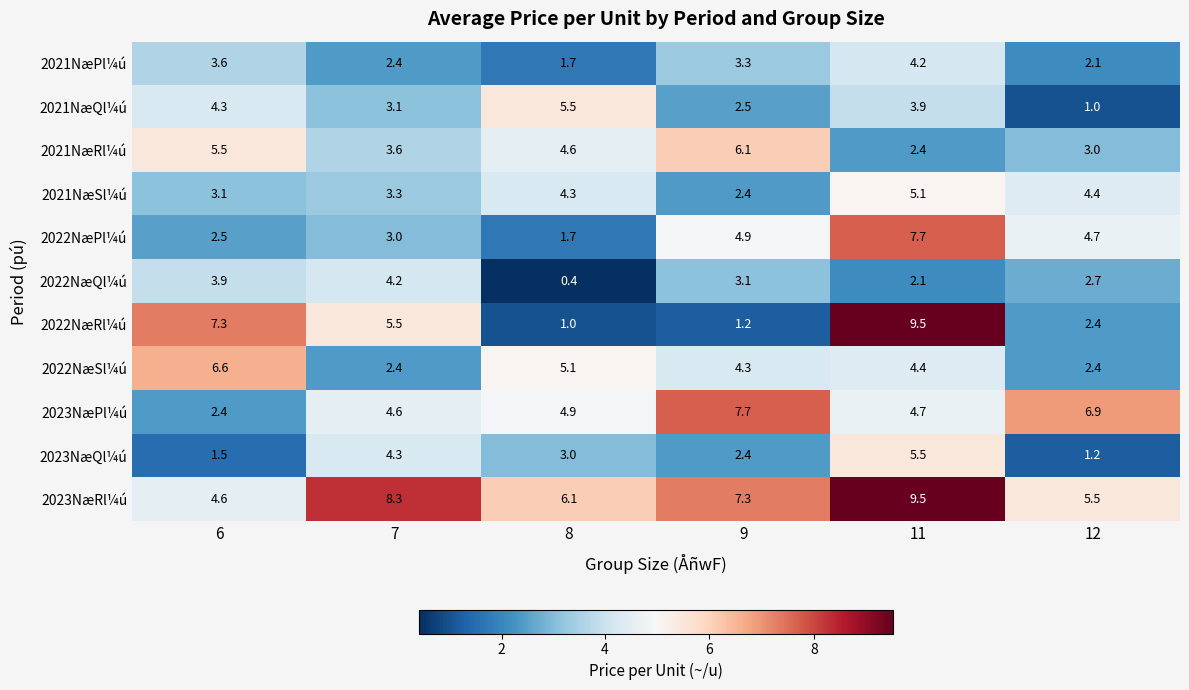

Which series has the widest spread of values?

2022NæRl¼ú